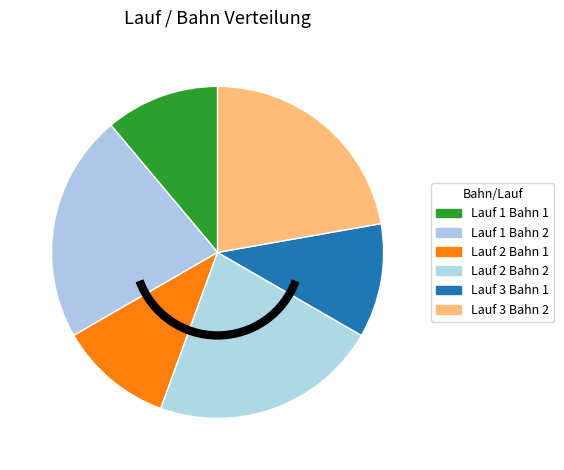

How many segments does this pie chart have?

6